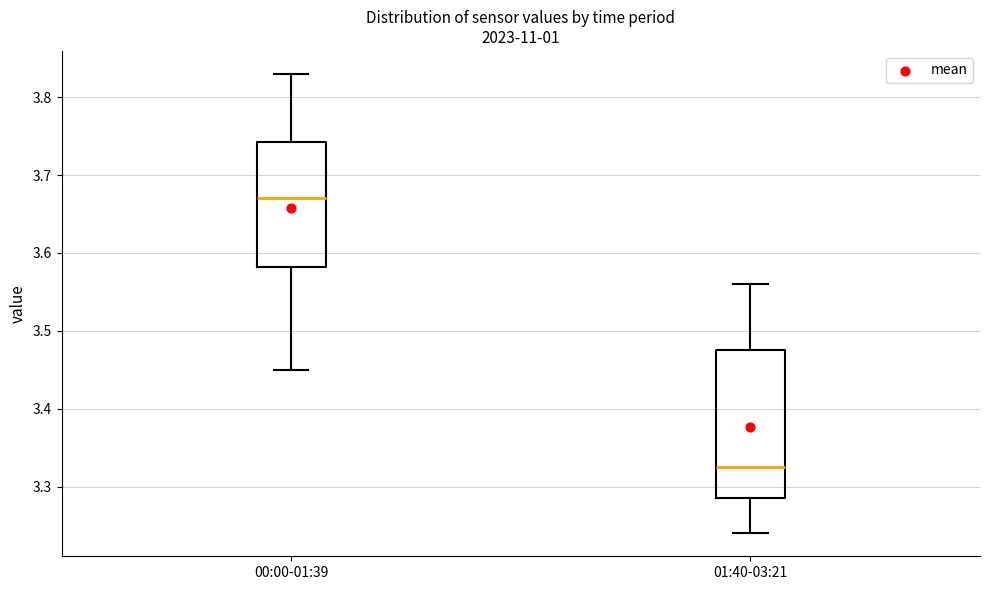

Reading left to right, transcribe this box plot: for each box, give where its median line is, the range the box spans, and where its two whiskers end, as read against the y-axis. The values are not printed on the chart, so give them approximately, as read against the axis.

00:00-01:39: median 3.67, box 3.58 to 3.74, whiskers 3.45 to 3.83
01:40-03:21: median 3.33, box 3.29 to 3.48, whiskers 3.24 to 3.56